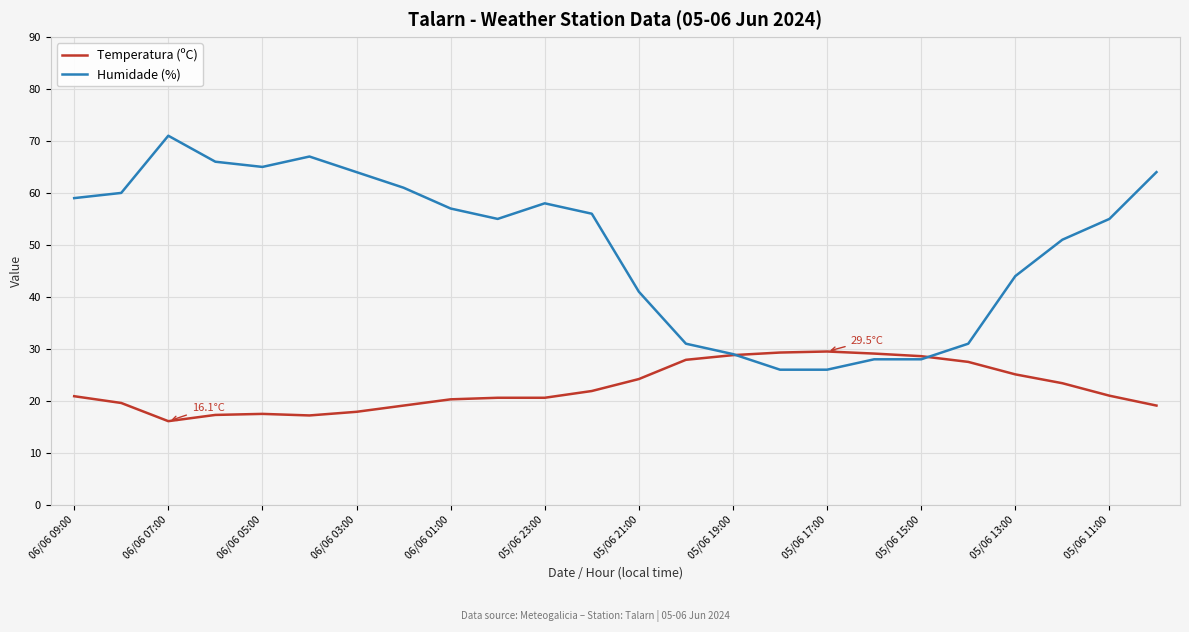

List the series in order of their overall mean, highest first.

Humidade (%), Temperatura (ºC)